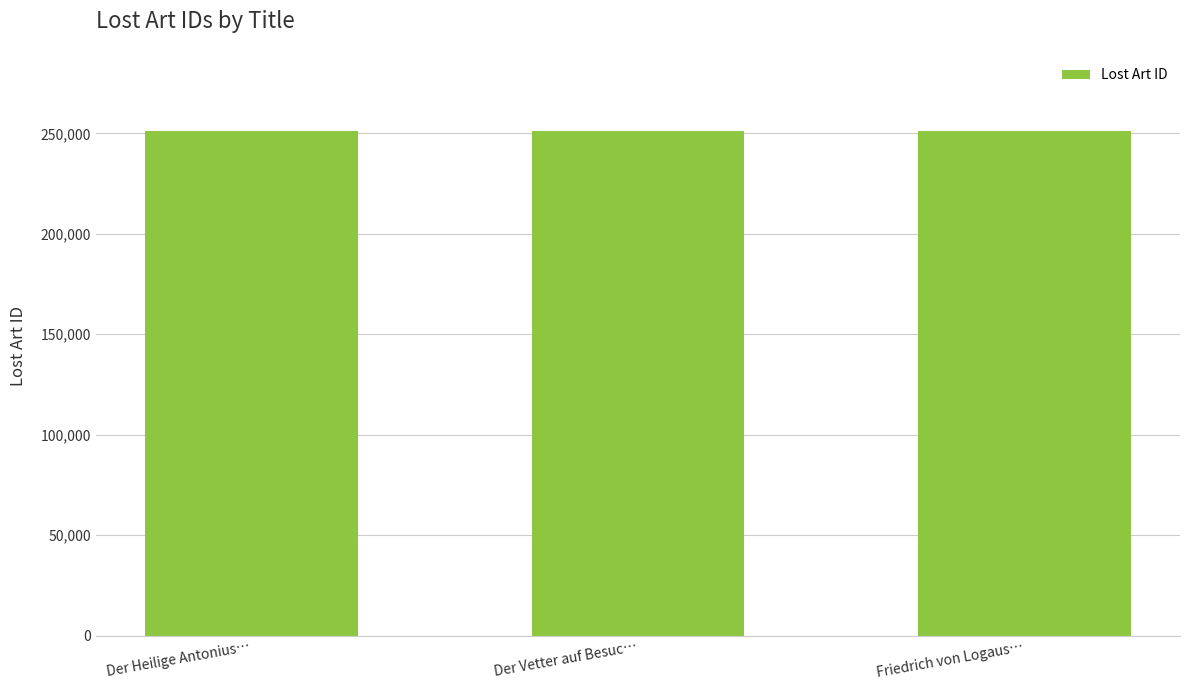

What is the change in value from Der Heilige Antonius… to Der Vetter auf Besuc…?

-1